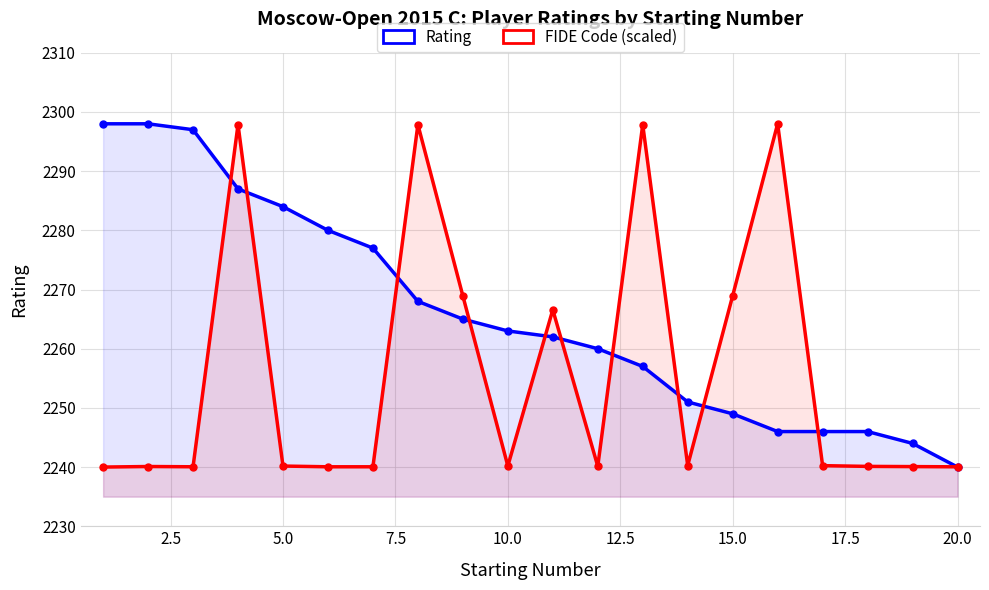

How many times do Rating and FIDE Code (scaled) cross each other?

11